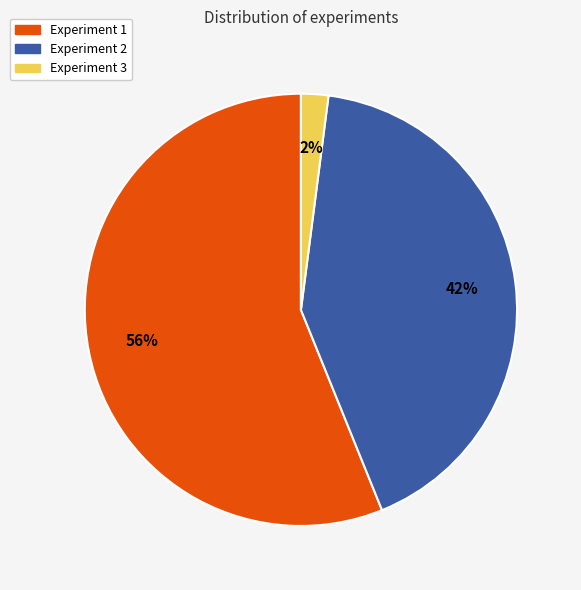

Which slice is the smallest?

Experiment 3